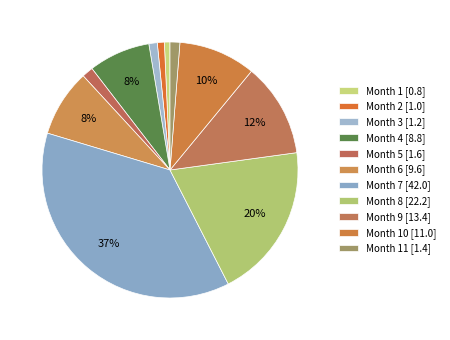

Which slice is the largest?

7